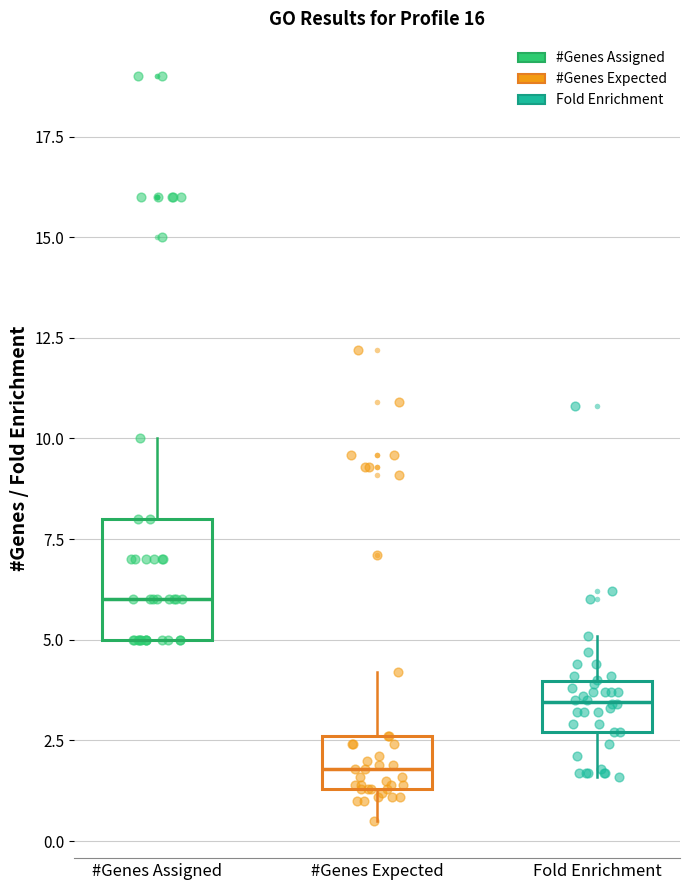

Which box's median line is the lowest?

#Genes Expected